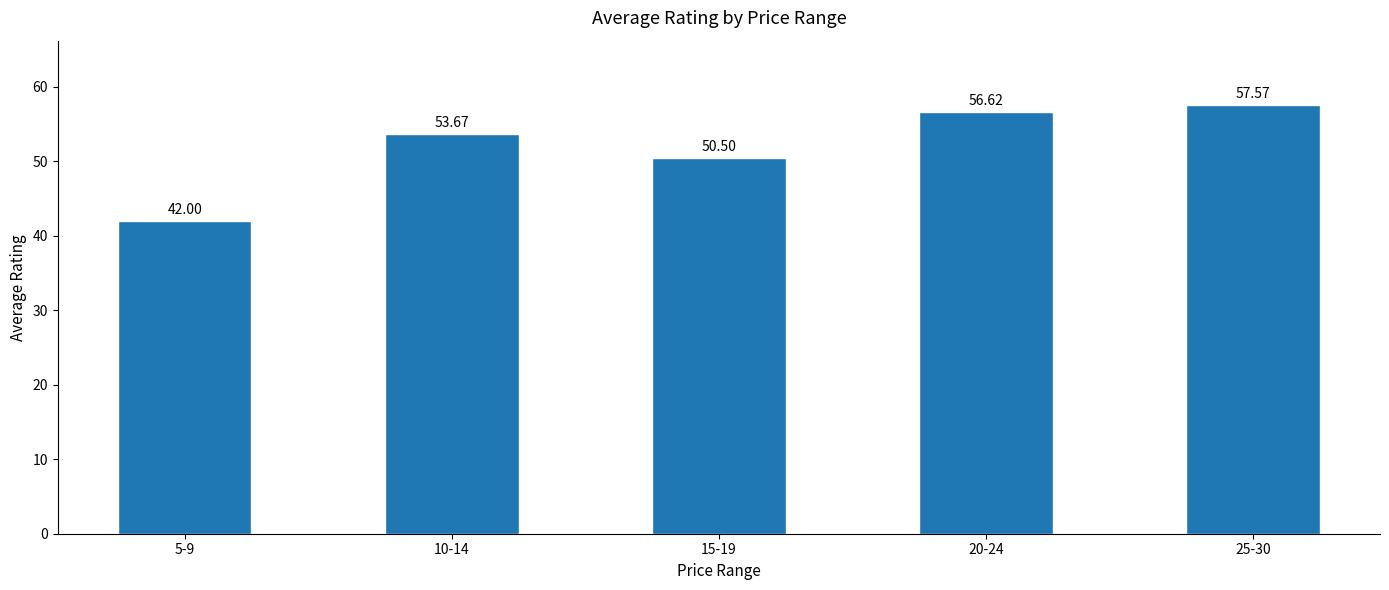

What is the minimum value shown in the chart?

42.0